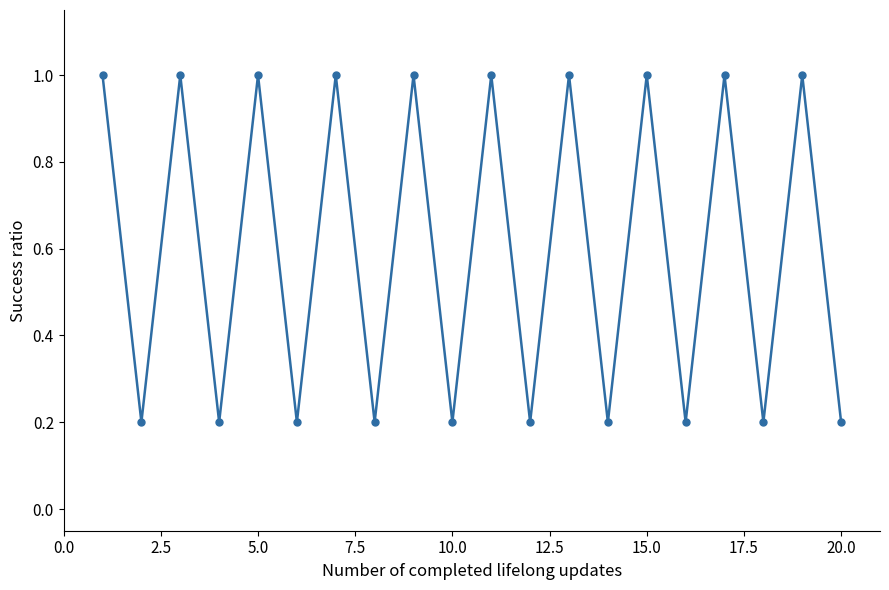

Reading left to right, what are all the values shown in this chart?

1.0	0.2	1.0	0.2	1.0	0.2	1.0	0.2	1.0	0.2	1.0	0.2	1.0	0.2	1.0	0.2	1.0	0.2	1.0	0.2